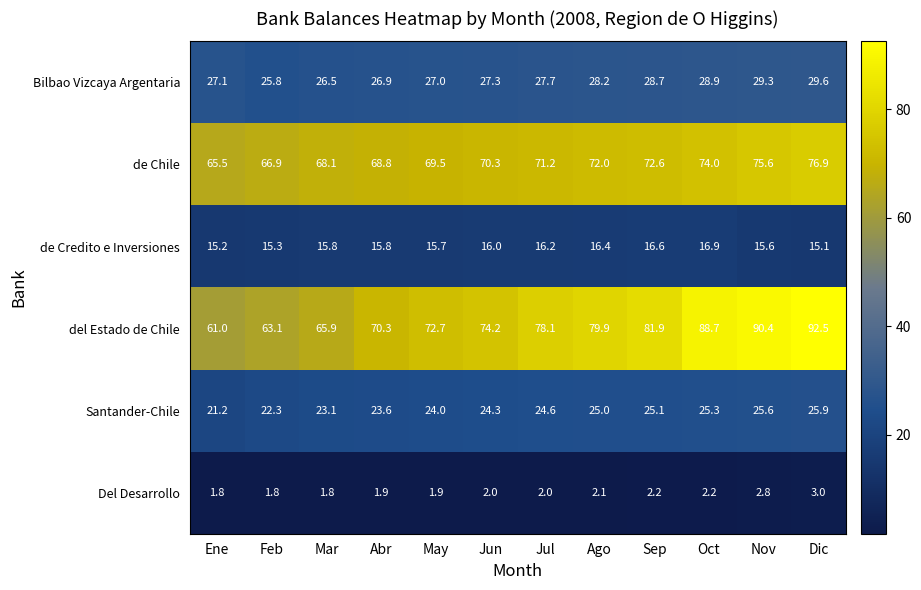

List the labels in order of de Chile value, largest first.

Dic, Nov, Oct, Sep, Ago, Jul, Jun, May, Abr, Mar, Feb, Ene